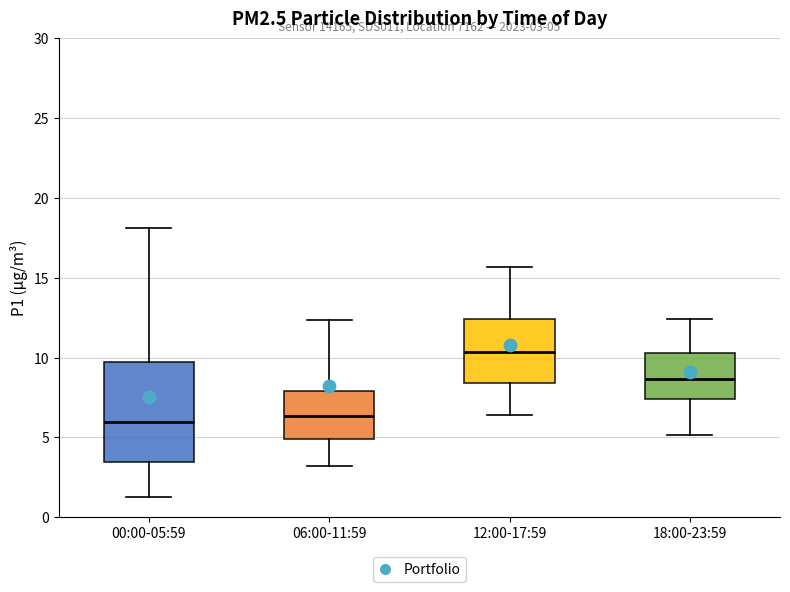

Which box is the tallest, from its lower edge to its upper edge?

00:00-05:59